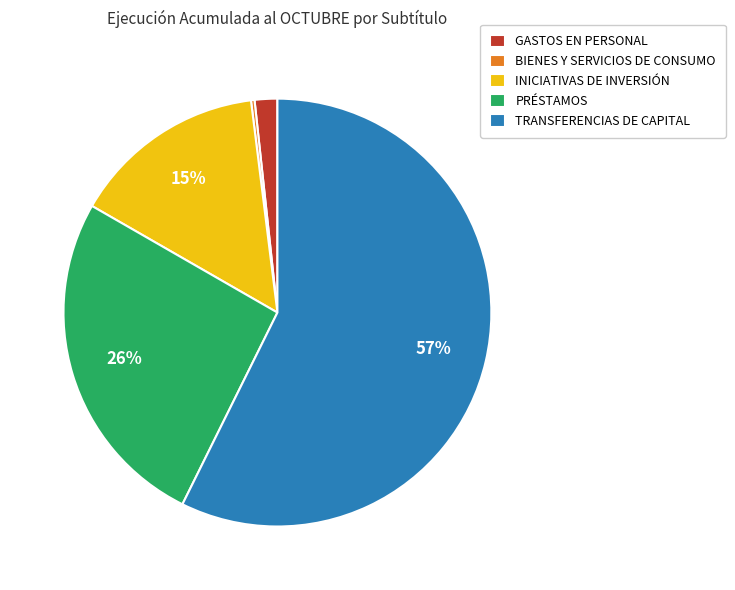

Which category has the biggest portion of the pie?

TRANSFERENCIAS DE CAPITAL